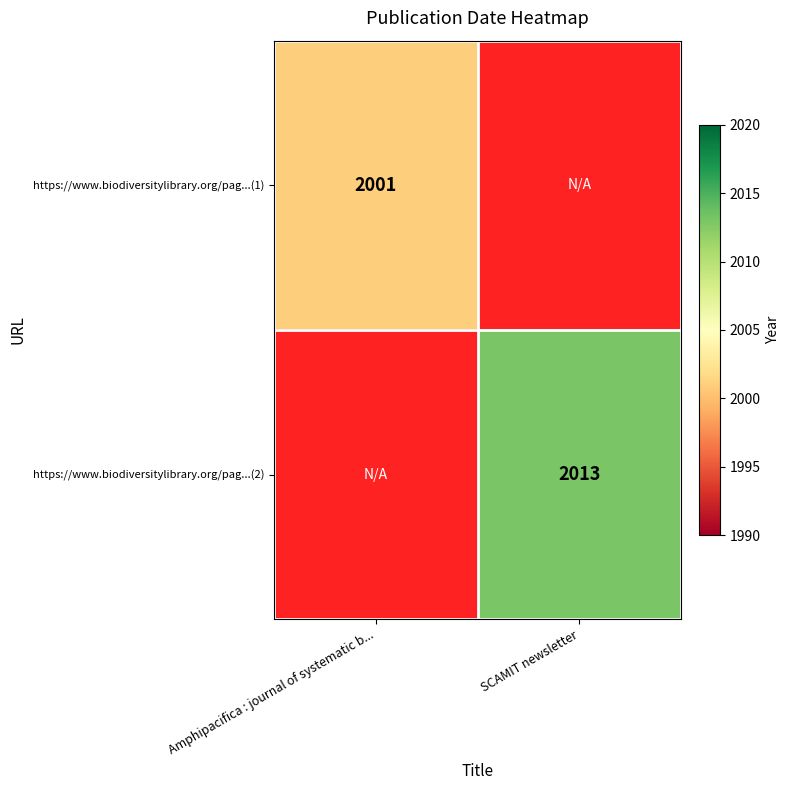

The https://www.biodiversitylibrary.org/pag...(2) series shows 2013 at SCAMIT newsletter. True or false?

True